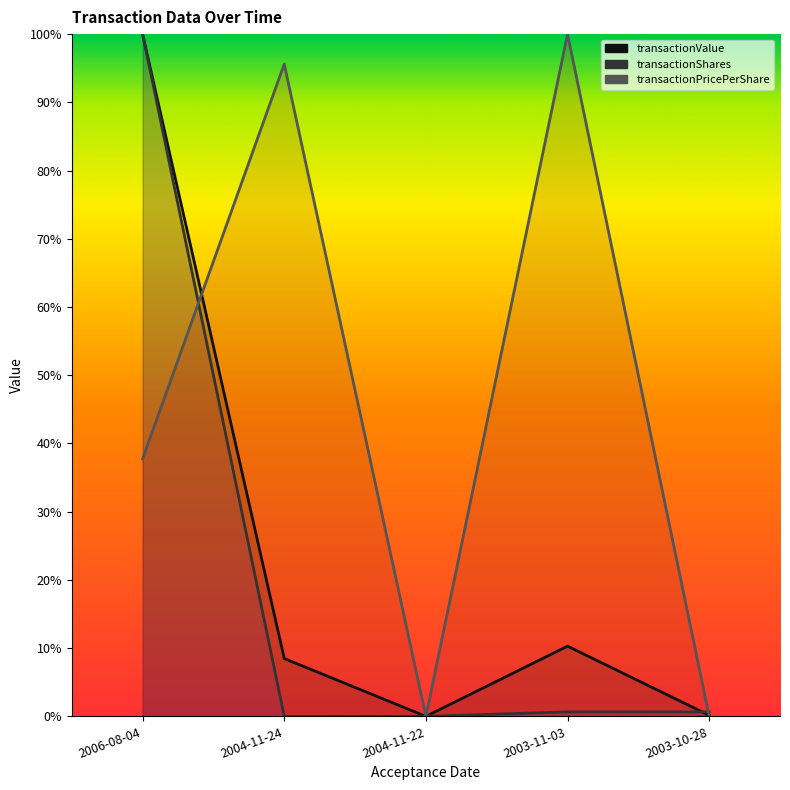

Which series has the largest total across all categories?

transactionPricePerShare